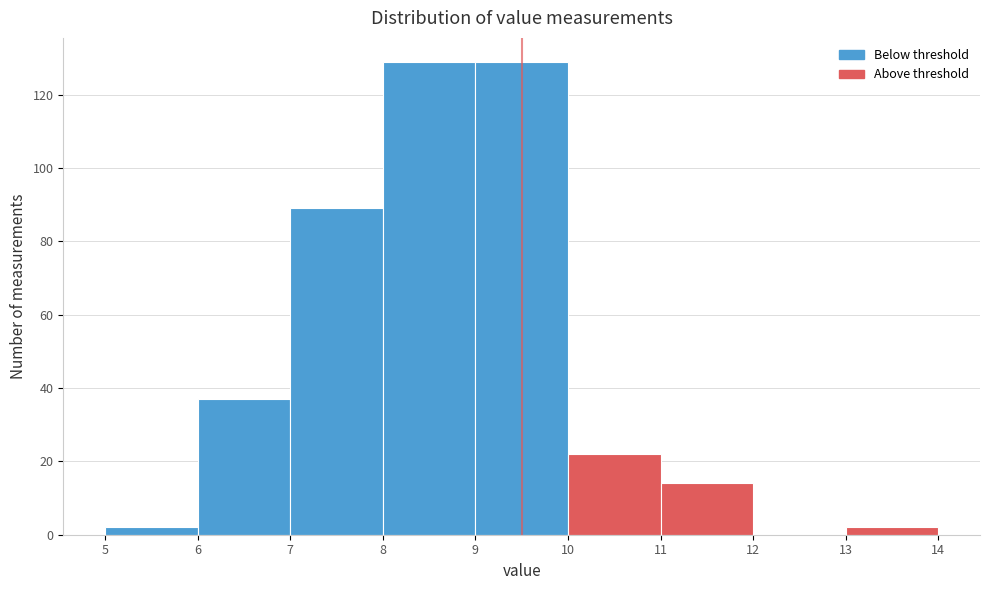

Reading left to right, transcribe this chart: for each bar, give the range it covers on the x-axis and its height. The values are not printed on the chart, so give them approximately, as read against the axis.

5 to 6: 2
6 to 7: 38
7 to 8: 90
8 to 9: 130
9 to 10: 130
10 to 11: 22
11 to 12: 14
12 to 13: 0
13 to 14: 2